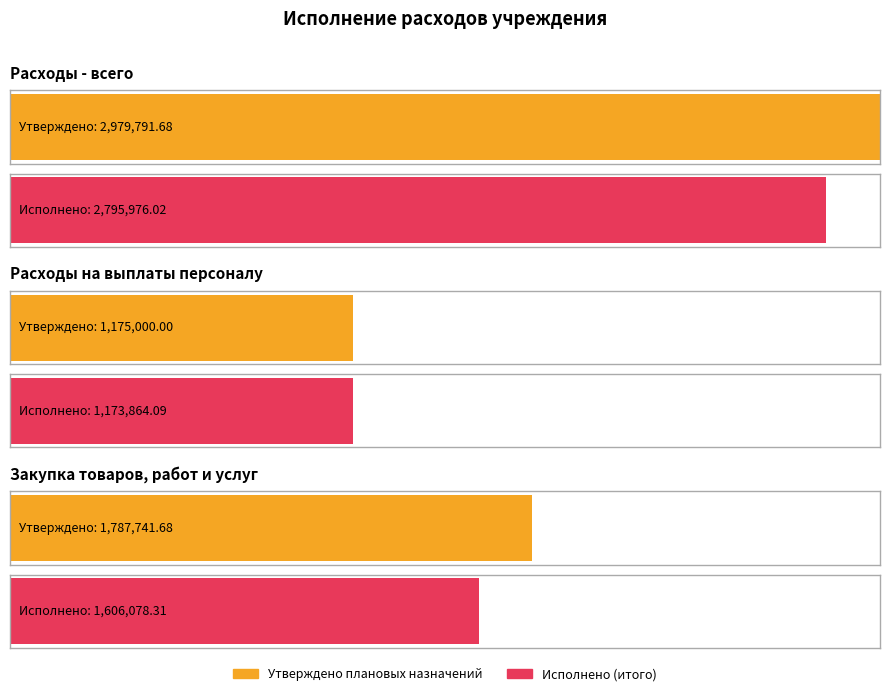

Which series has the largest range (max minus min)?

Утверждено плановых назначений